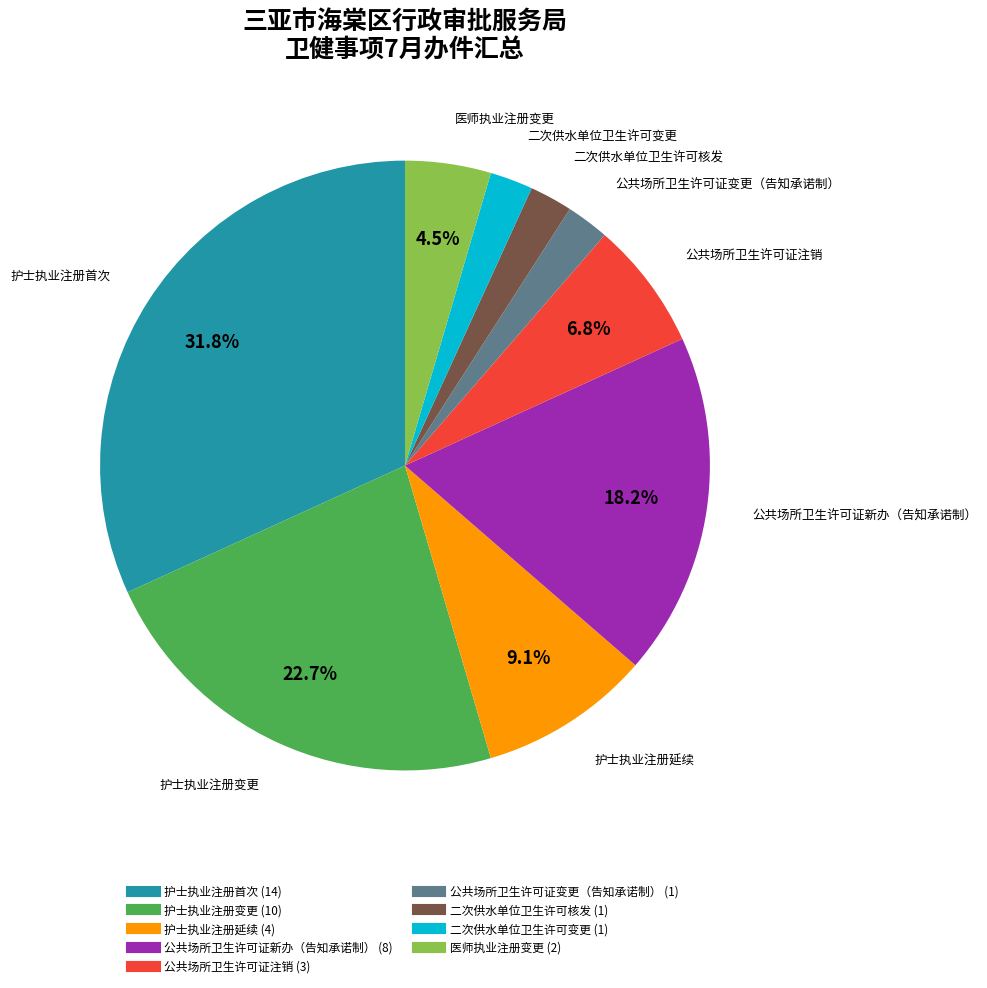

To the nearest percent, what is the combined percentage of 公共场所卫生许可证新办（告知承诺制） and 公共场所卫生许可证注销?

25%